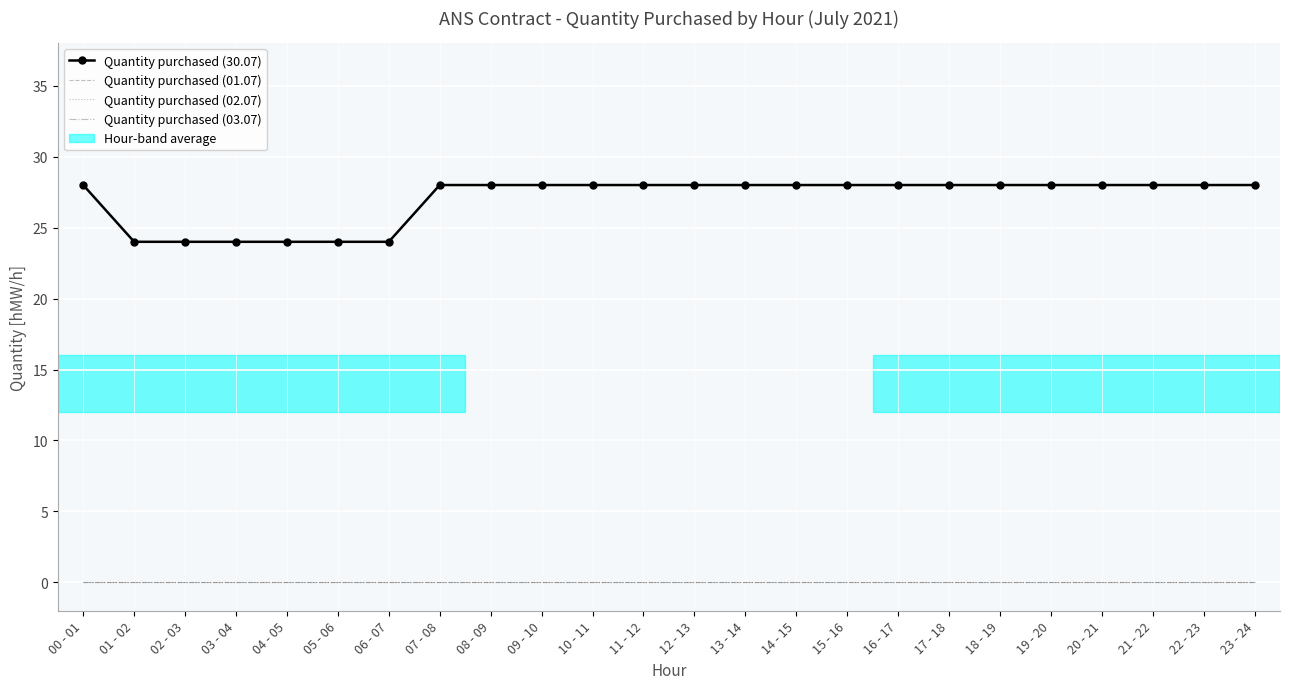

What is the label of the 15th point from the left?

14 - 15